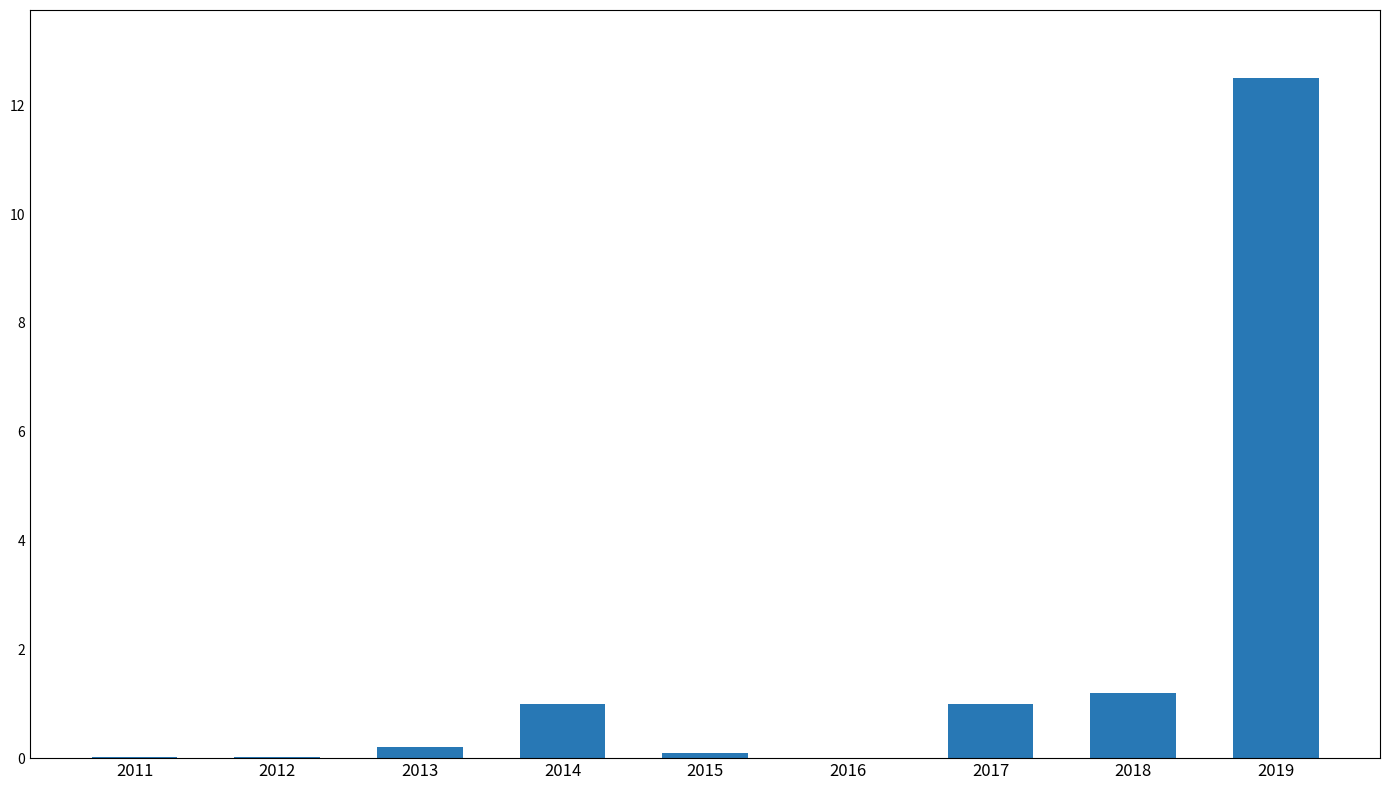

What is the sum of all values?

16.1